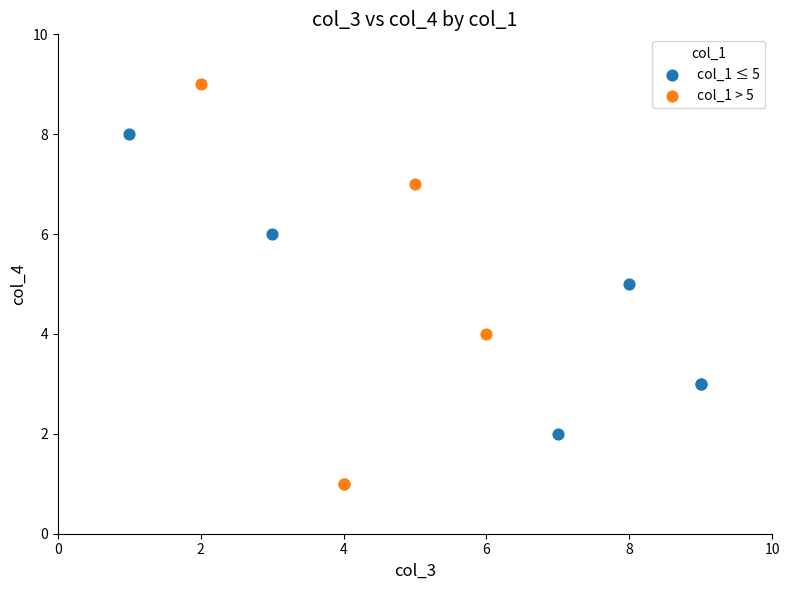

Which series contains the lowest Y value?

col_1 > 5